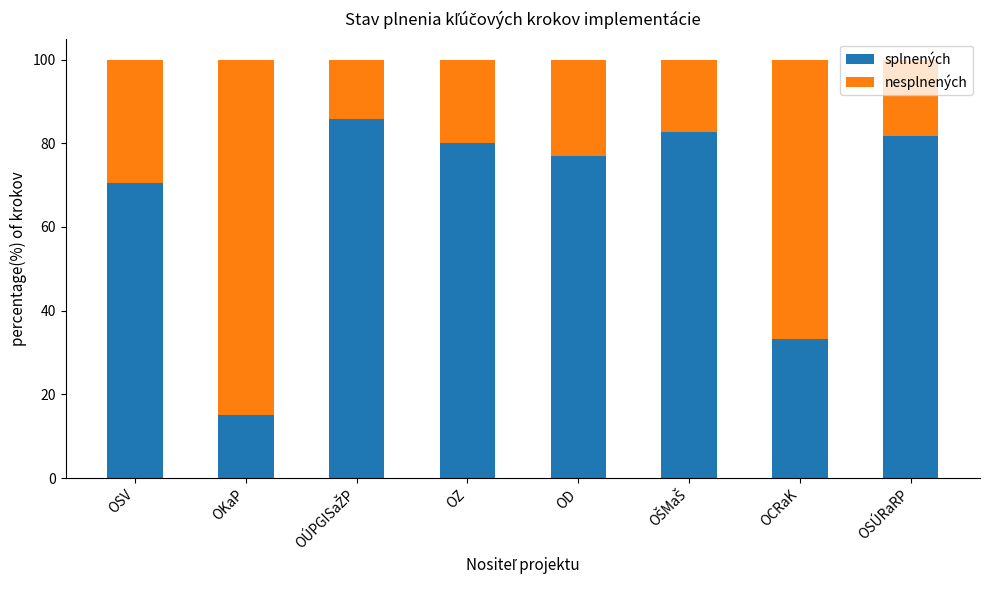

How many bars are there in total?

8